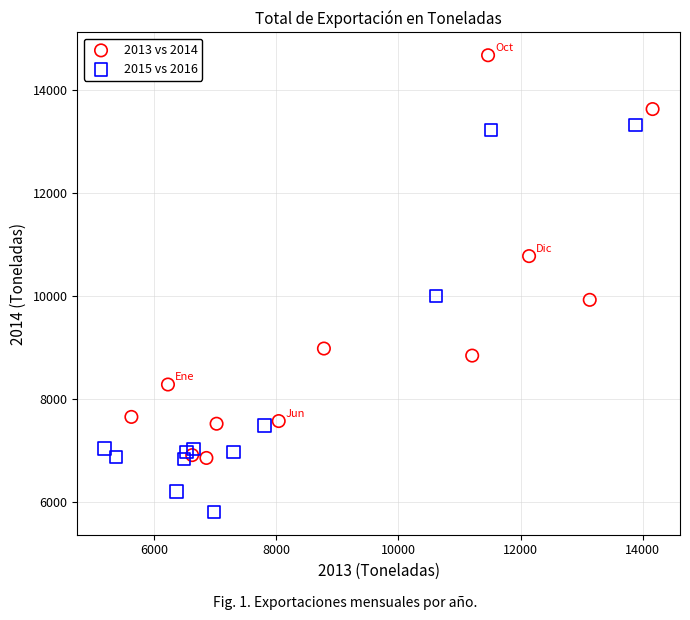

Which series contains the lowest Y value?

2015 vs 2016